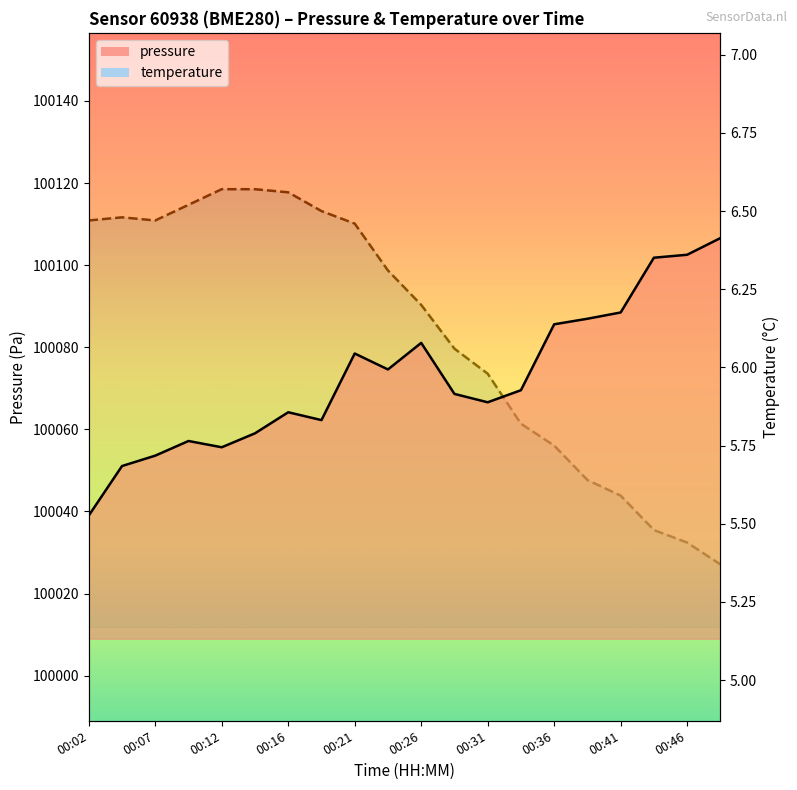

Which series has the widest spread of values?

pressure